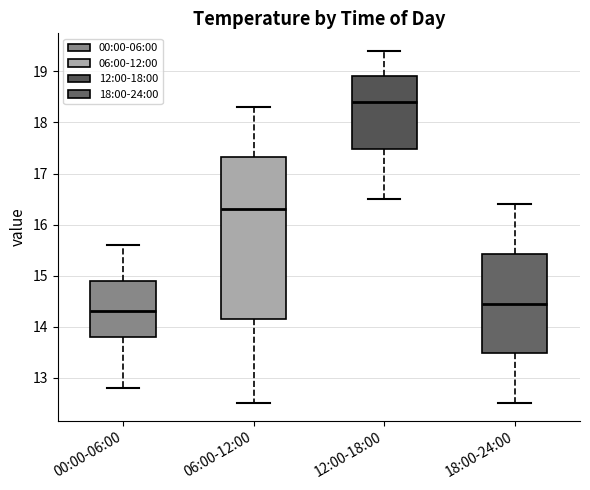

Reading left to right, read every box against the y-axis: the position of its median line, the range the box covers, and the ends of its whiskers. The values are not printed on the chart, so give them approximately, as read against the axis.

00:00-06:00: median 14.3, box 13.8 to 14.9, whiskers 12.8 to 15.6
06:00-12:00: median 16.3, box 14.2 to 17.3, whiskers 12.5 to 18.3
12:00-18:00: median 18.4, box 17.5 to 18.9, whiskers 16.5 to 19.4
18:00-24:00: median 14.5, box 13.5 to 15.4, whiskers 12.5 to 16.4